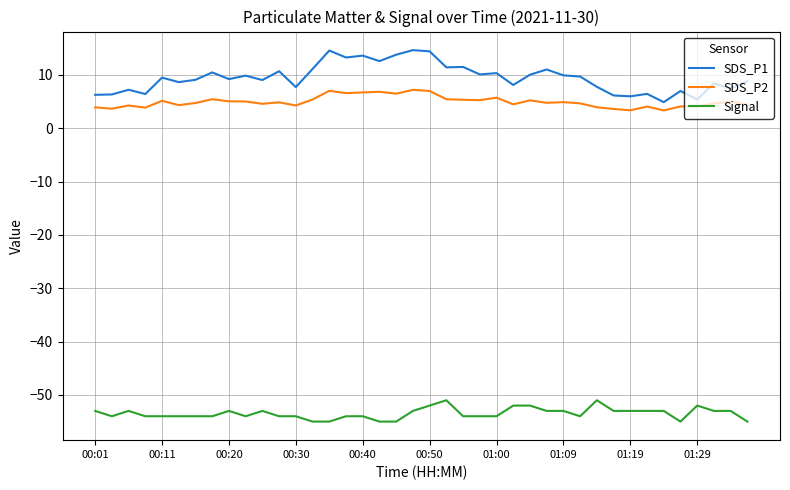

List the series in order of their peak value, lowest first.

Signal, SDS_P2, SDS_P1